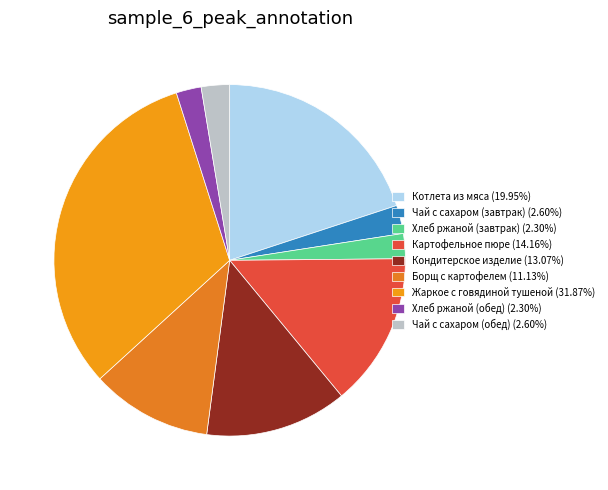

The Борщ с картофелем slice represents 11% of the pie. True or false?

True